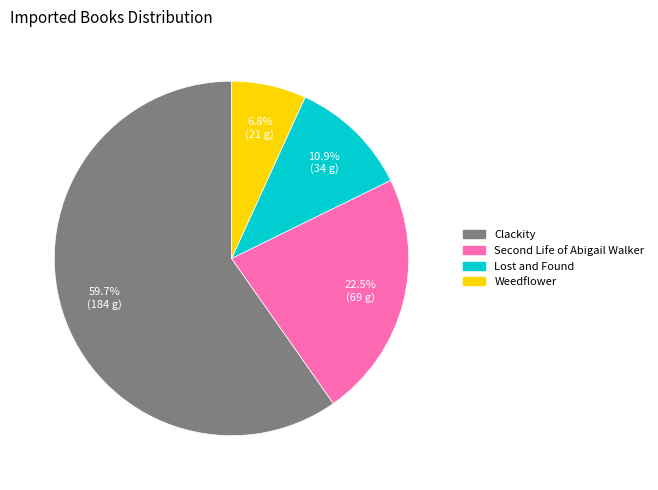

Which slice is the smallest?

Weedflower